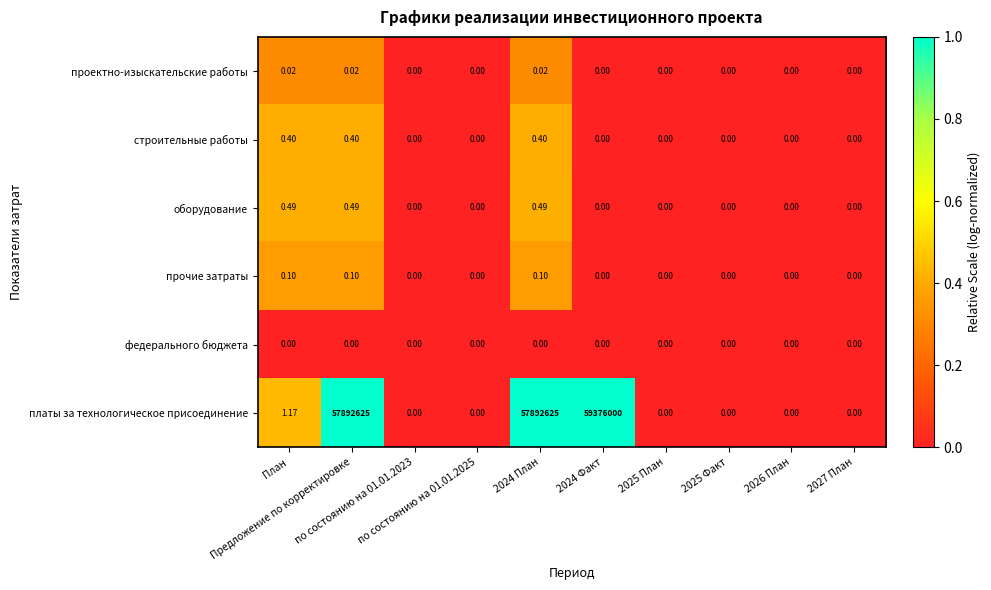

List the series in order of their peak value, highest first.

платы за технологическое присоединение, оборудование, строительные работы, прочие затраты, проектно-изыскательские работы, федерального бюджета